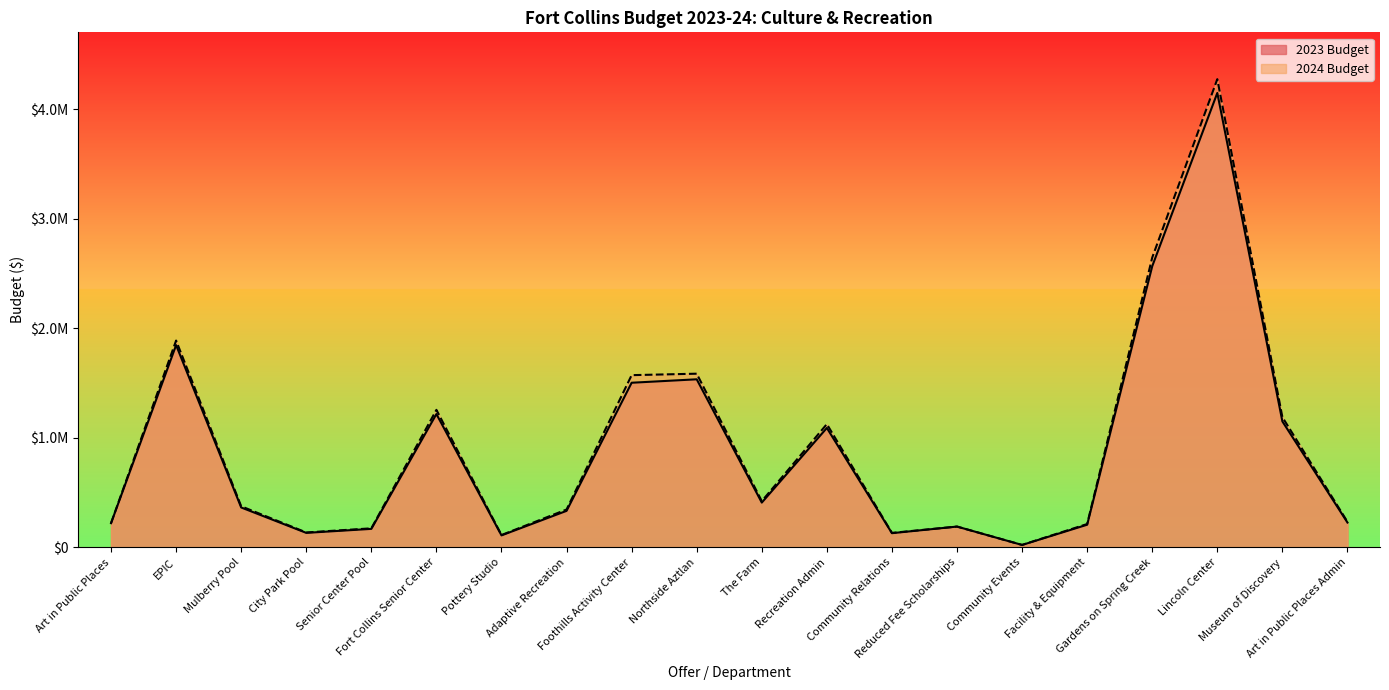

Reading right to left, transcribe all the data shown in this chart.

2023 Budget: 226786	1149800	4147193	2566377	206997	22230	190000	129742	1090090	408957	1534044	1502668	333430	109605	1216920	169019	132657	364333	1846034	221070
2024 Budget: 233479	1188530	4273180	2645266	213201	22659	190000	132337	1125261	422246	1585244	1571882	345771	112738	1255213	174037	136221	375167	1887603	221070